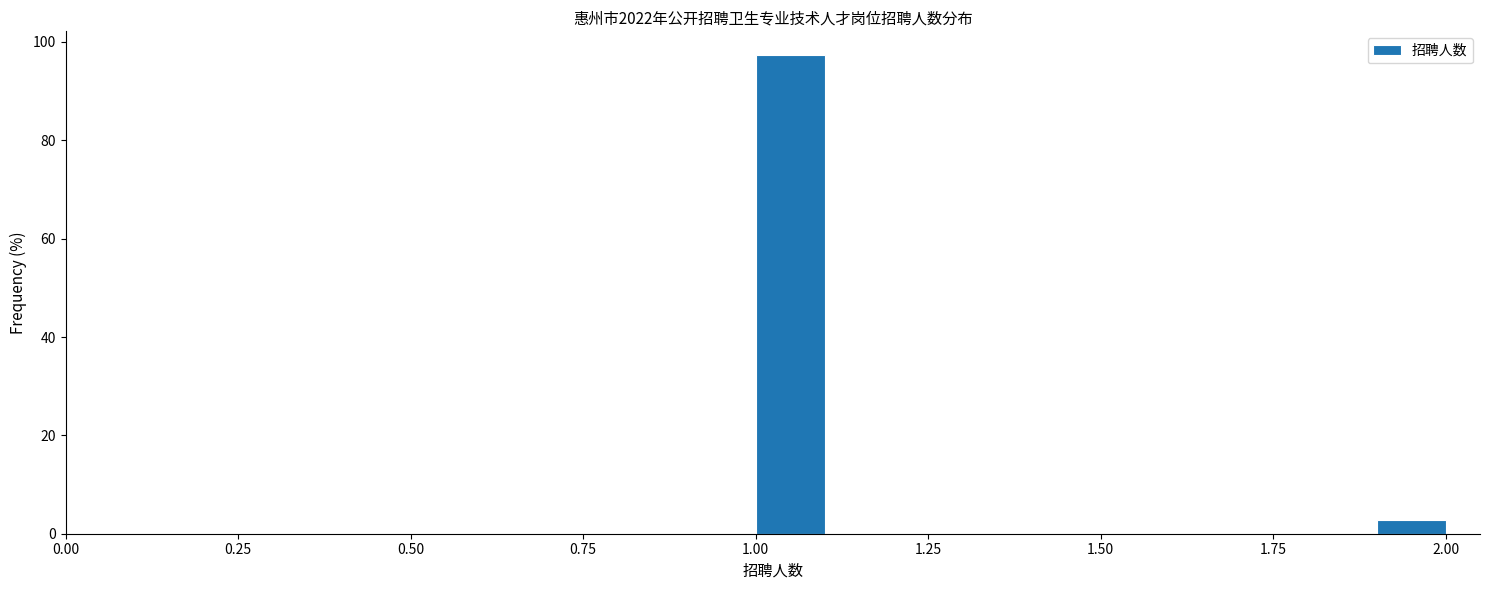

Around what value on the x-axis is the tallest bar? Give the approximate position of its centre, as read against the axis.

1.05